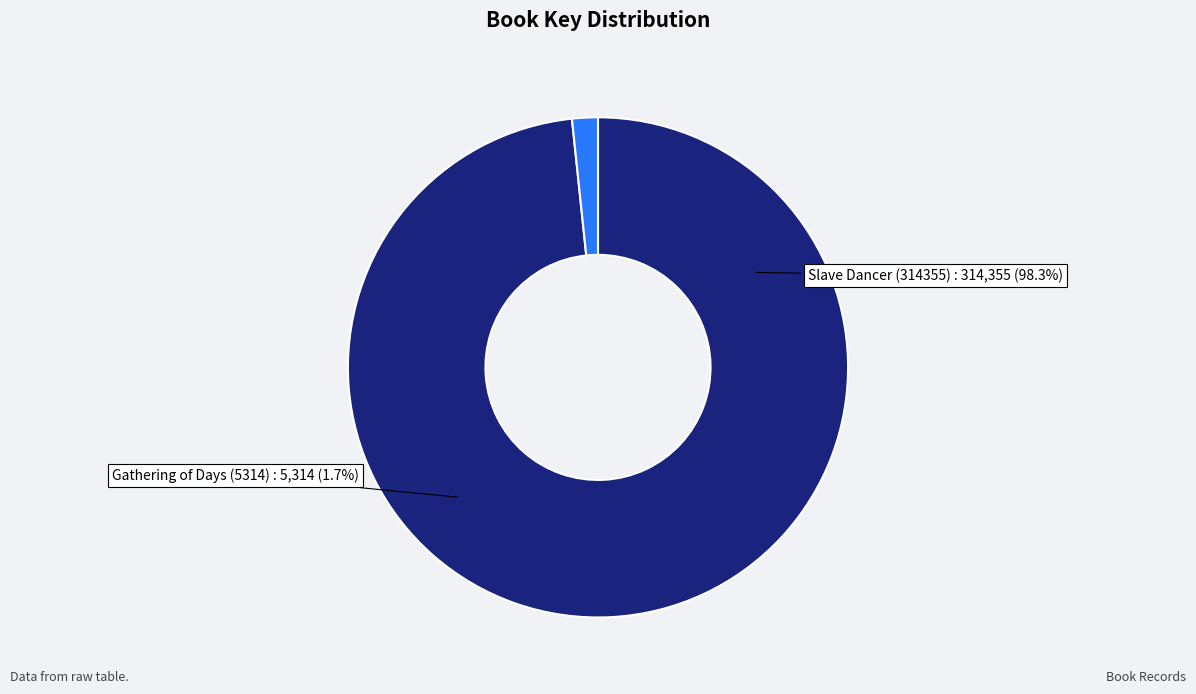

Which category has the biggest portion of the pie?

Slave Dancer (314355)